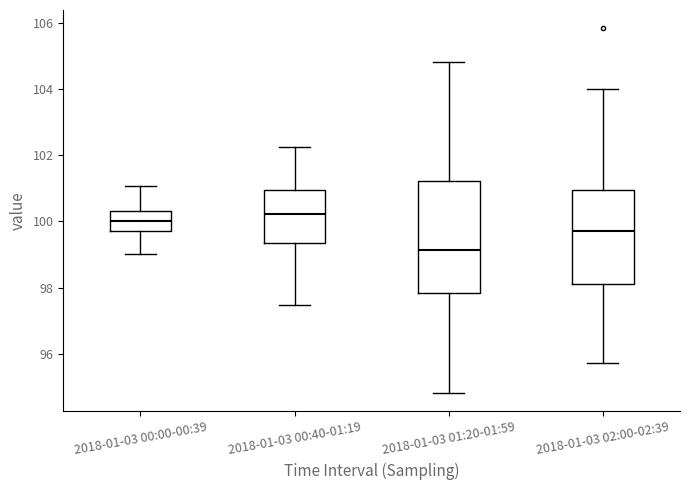

Where does the lower whisker of the box for 2018-01-03 00:00-00:39 end on the y-axis? The values are not printed on the chart, so give them approximately, as read against the axis.

99.0